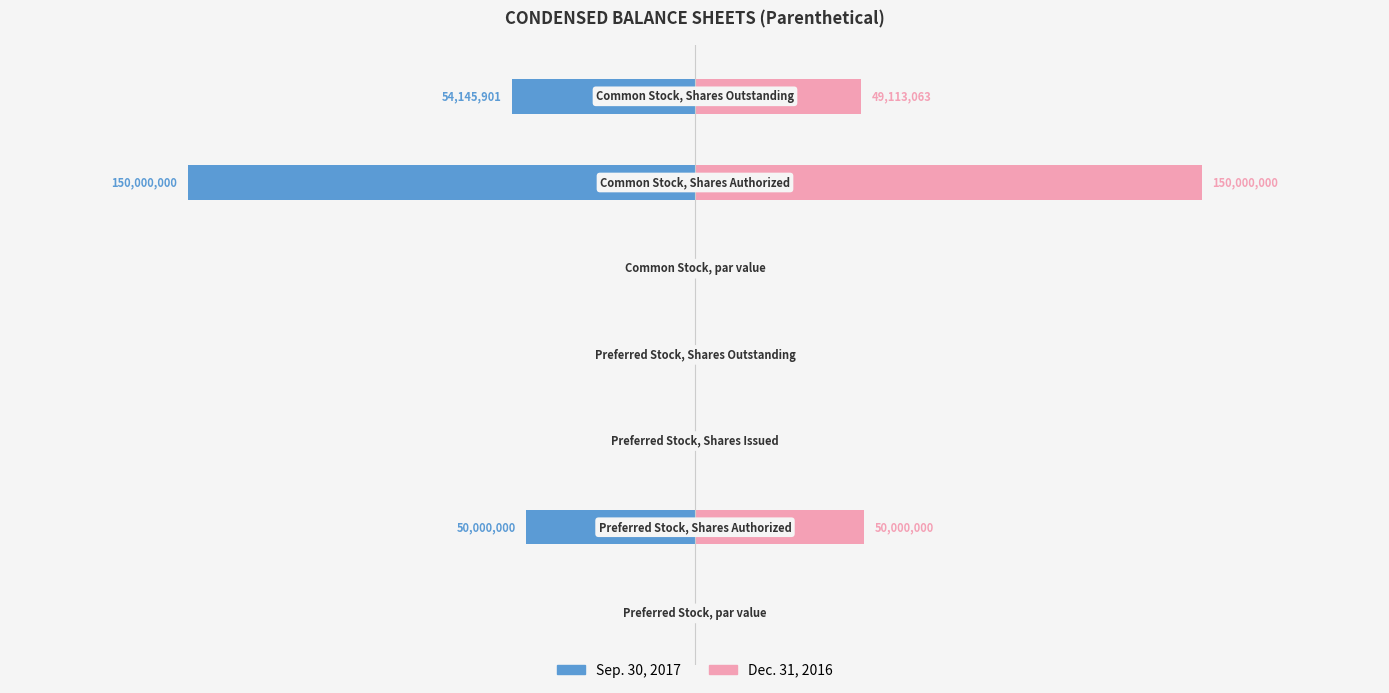

Reading left to right, list all the values displayed in this chart.

Sep. 30, 2017: 0	-50000000	0	0	0	-150000000	-54145901
Dec. 31, 2016: 0	50000000	0	0	0	150000000	49113063